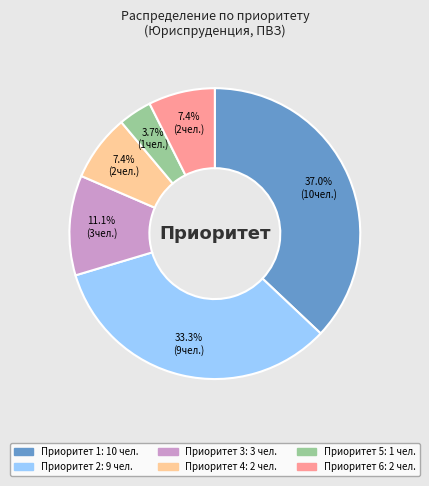

Is there a majority slice in this chart?

No